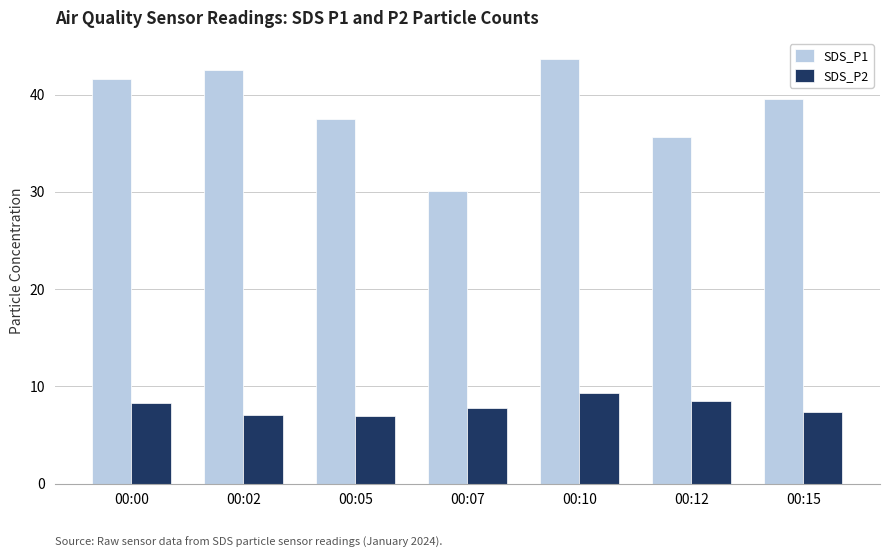

What is the smallest value displayed?

7.0